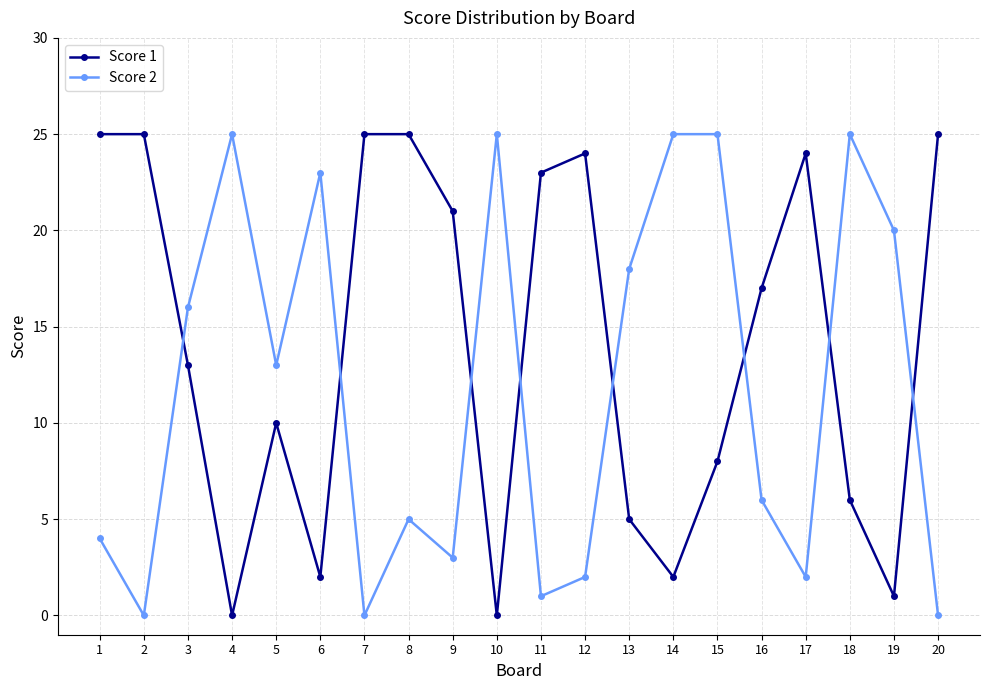

The Score 2 series shows 2 at 9. True or false?

False